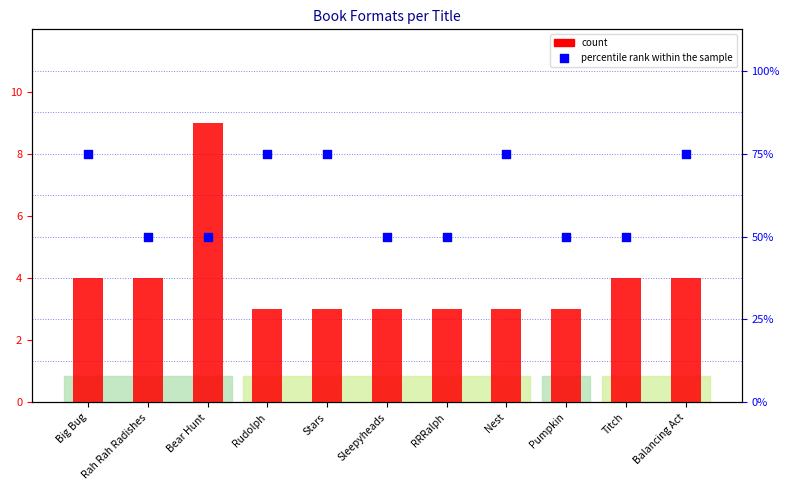

At how many categories does at least one series exceed 4?

1